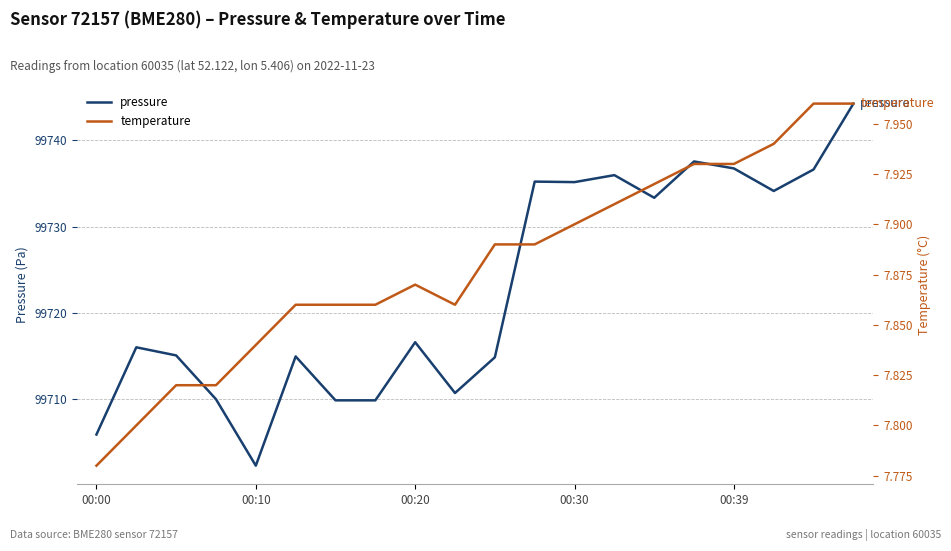

Which category has the lowest value in the pressure series?

00:10